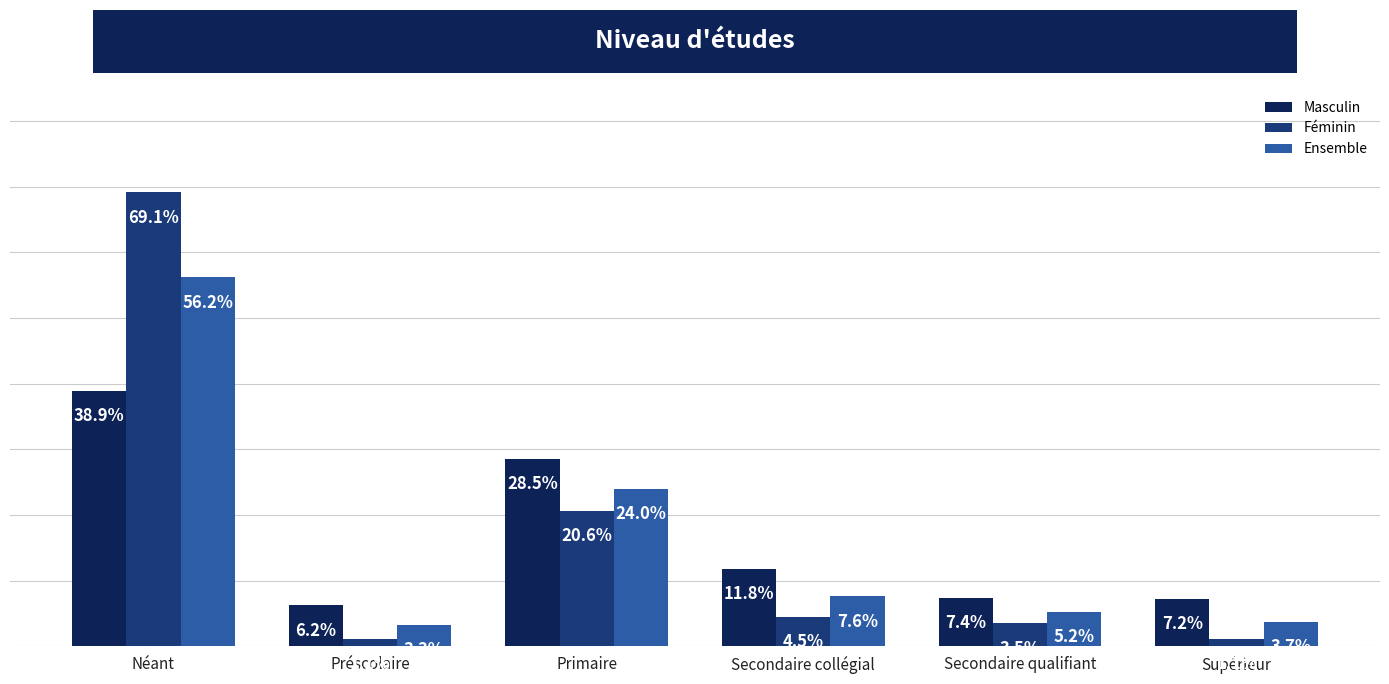

Which series changed the most between Préscolaire and Primaire?

Masculin